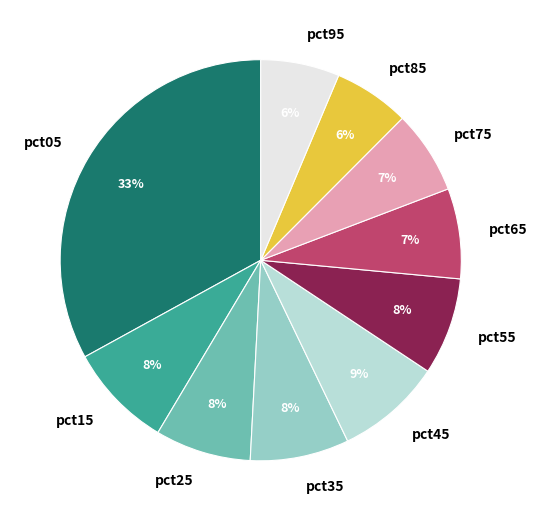

Does pct75 account for over 50% of the chart?

No